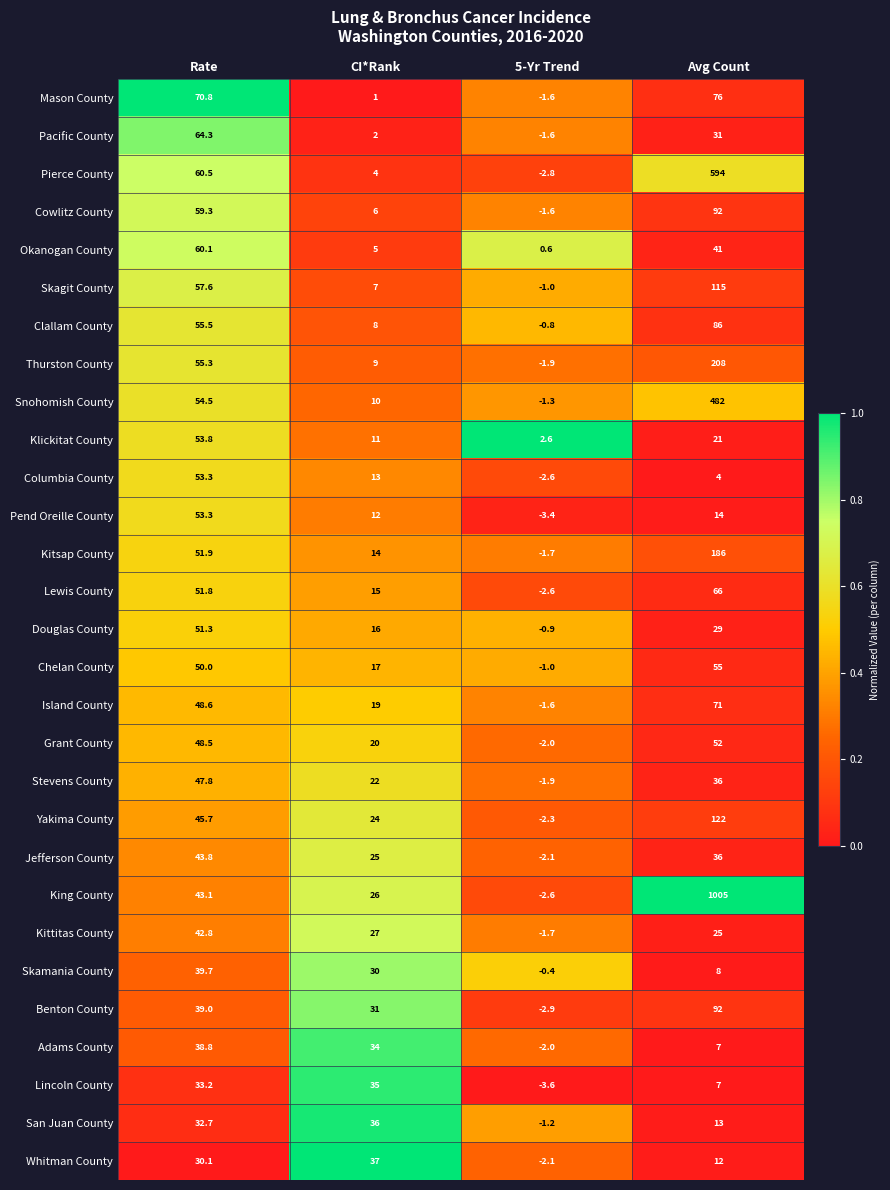

Where is San Juan County nearest to the value 17?

Avg Count